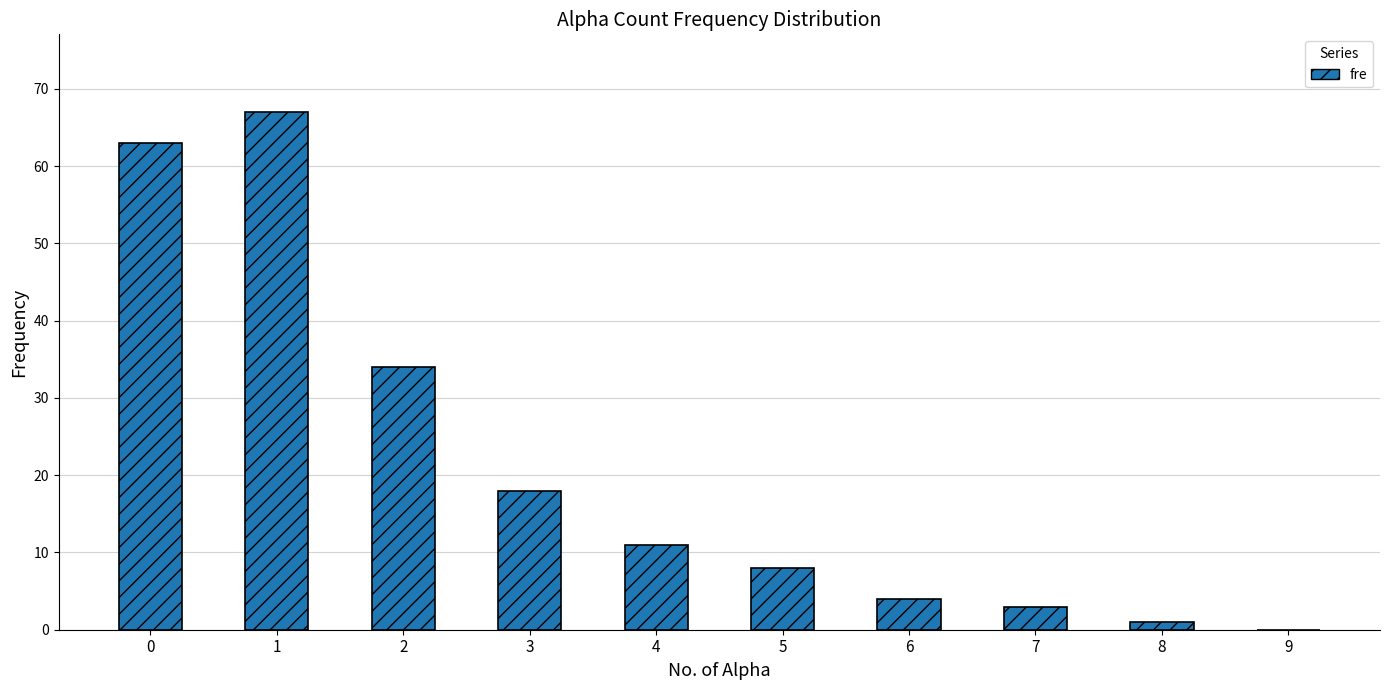

Is it true that the value at 4 is 6?

False